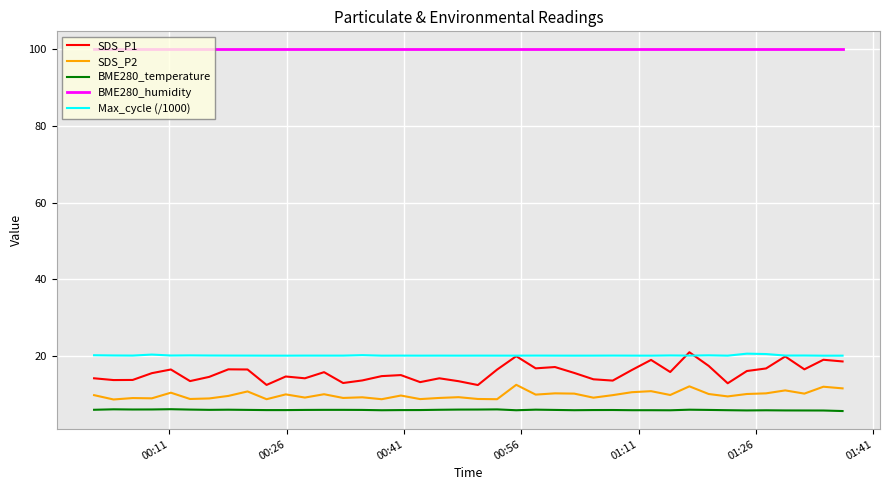

What is the smallest value displayed?

5.6